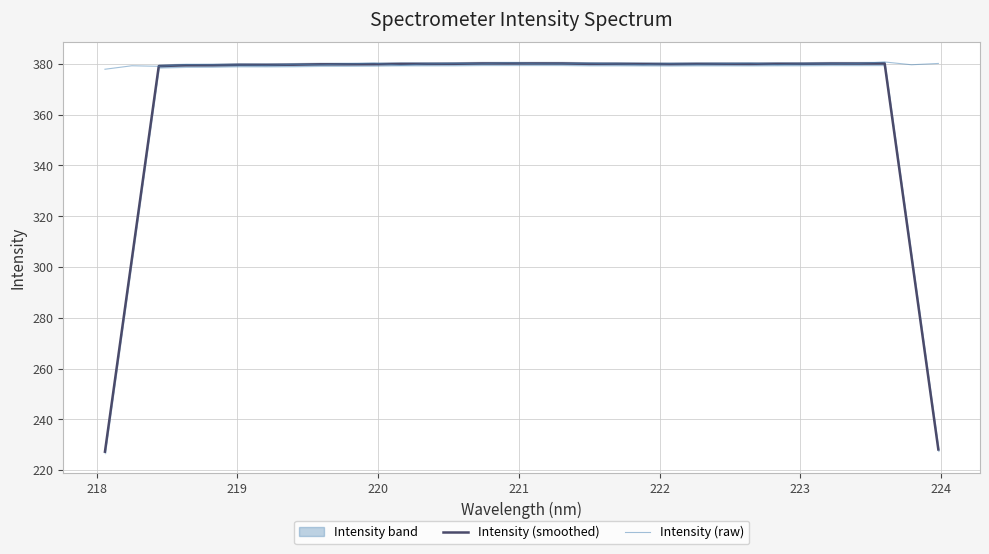

What is the highest value of the Intensity (raw) series?

380.8